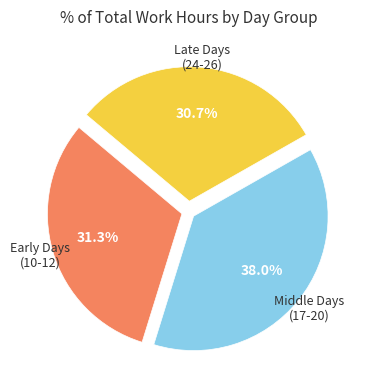

How many slices are in this pie chart?

3